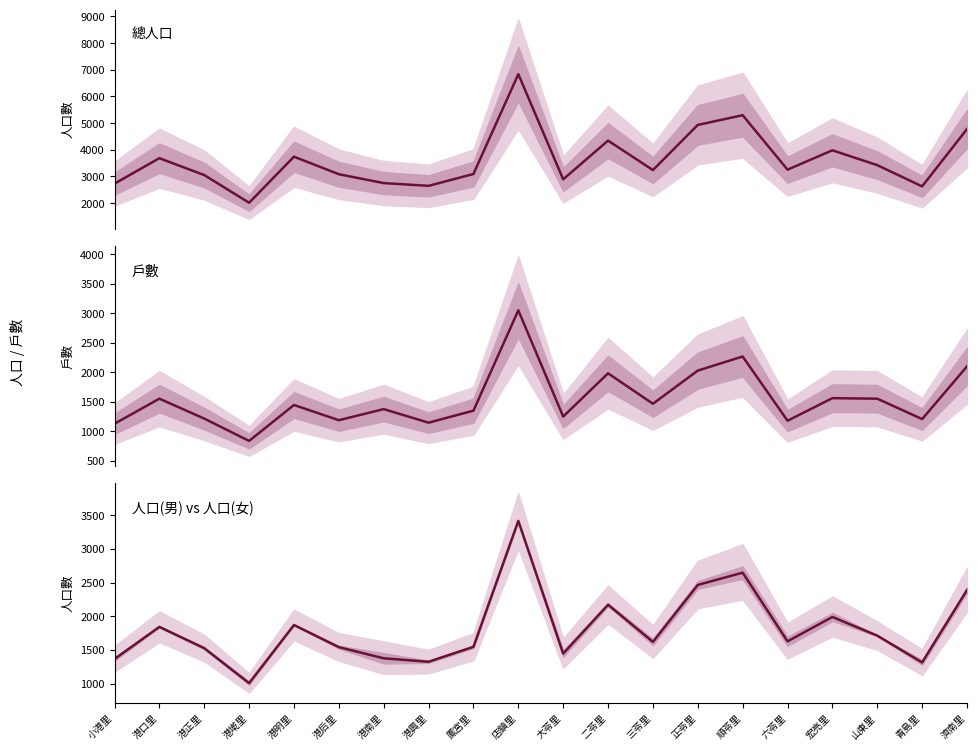

At which category does 人口(男女中值) reach its first local peak?

港口里